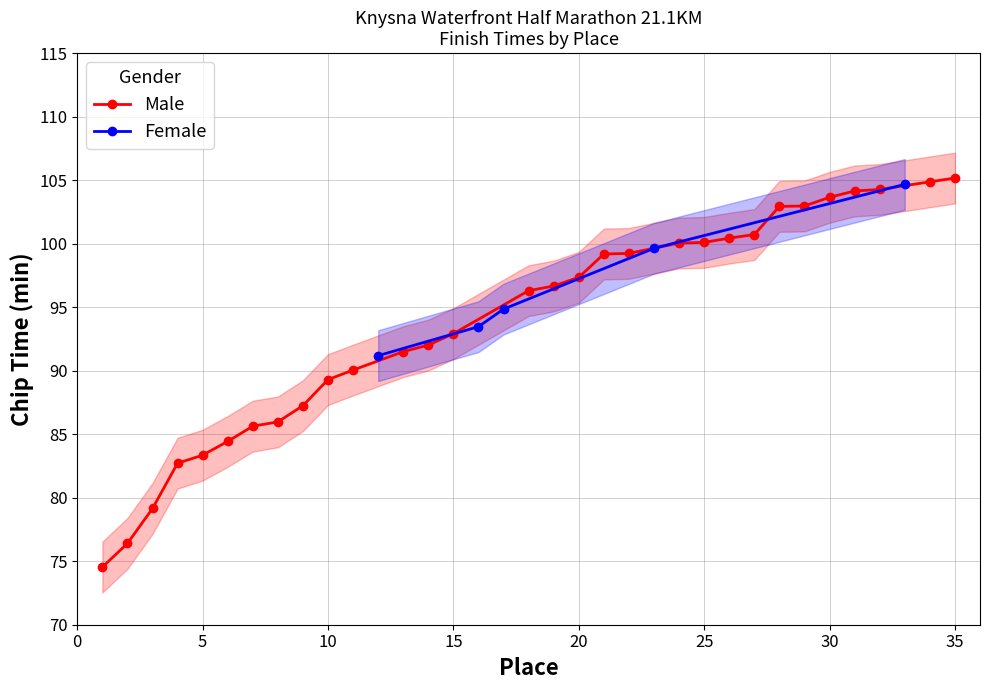

What is the minimum value for Male?

74.5